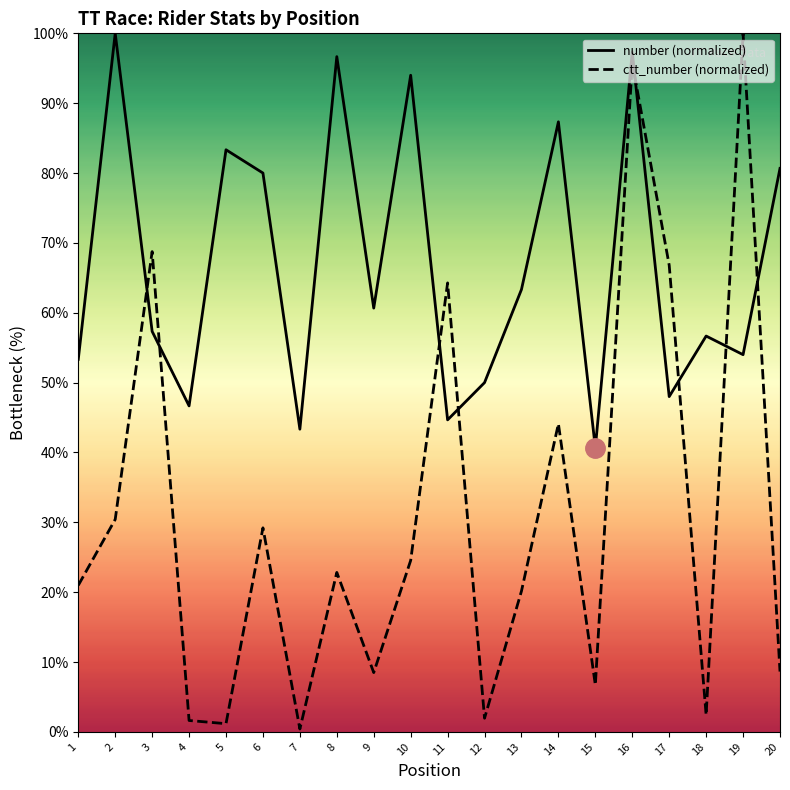

Reading left to right, what are all the values shown in this chart?

number: 1=53.3	2=100.0	3=57.3	4=46.7	5=83.3	6=80.0	7=43.3	8=96.7	9=60.7	10=94.0	11=44.7	12=50.0	13=63.3	14=87.3	15=40.7	16=97.3	17=48.0	18=56.7	19=54.0	20=80.7
ctt_number: 1=21.0	2=30.4	3=68.8	4=1.6	5=1.2	6=29.2	7=0.4	8=22.8	9=8.5	10=24.5	11=64.3	12=2.0	13=20.2	14=44.1	15=6.7	16=95.8	17=66.8	18=2.4	19=100.0	20=8.6